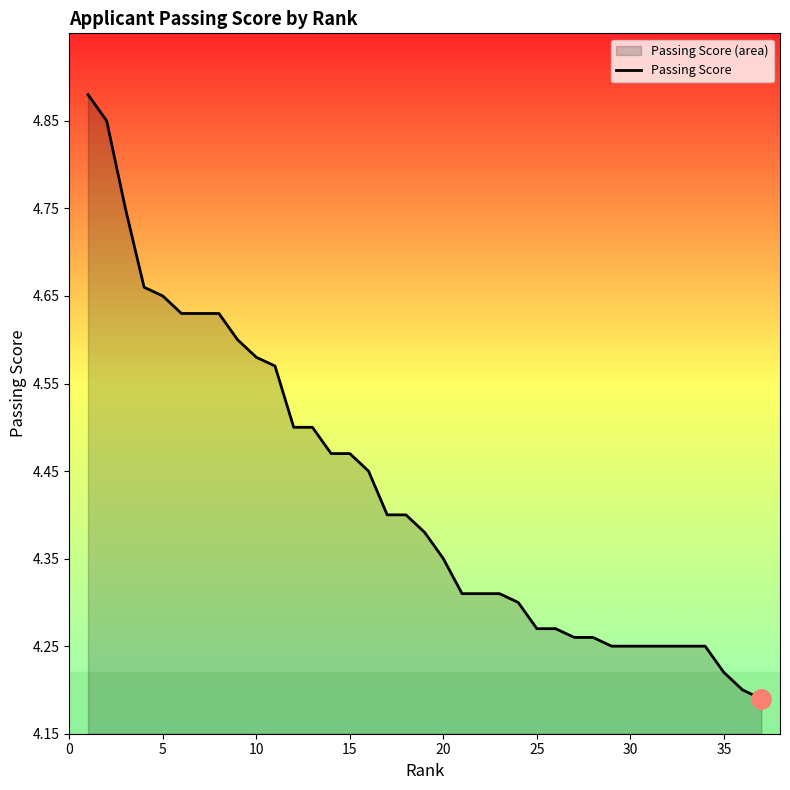

What is the smallest value displayed?

4.2